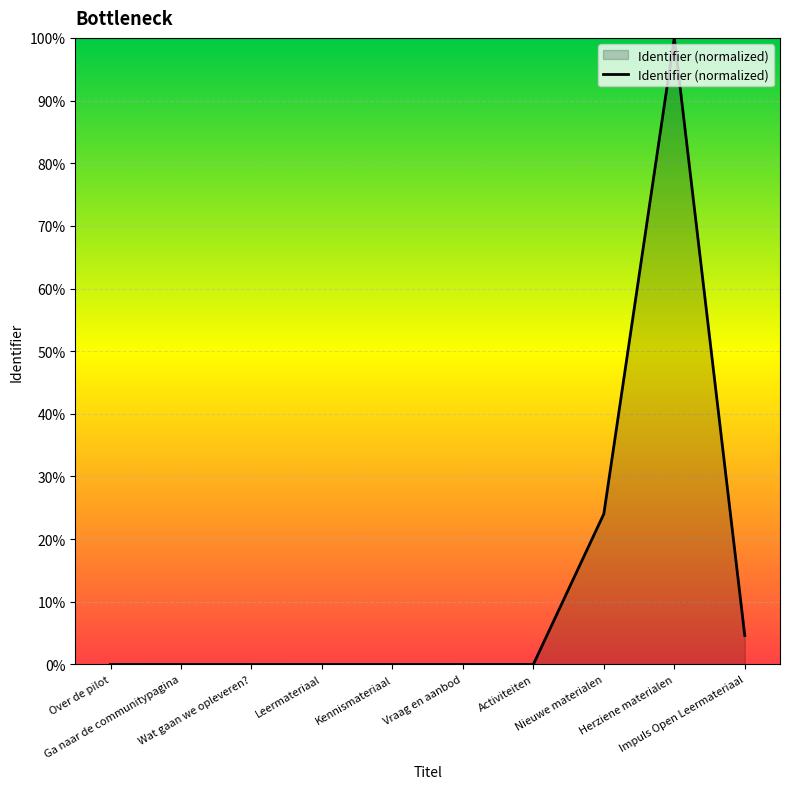

What is the difference between the maximum and minimum values?

100.0